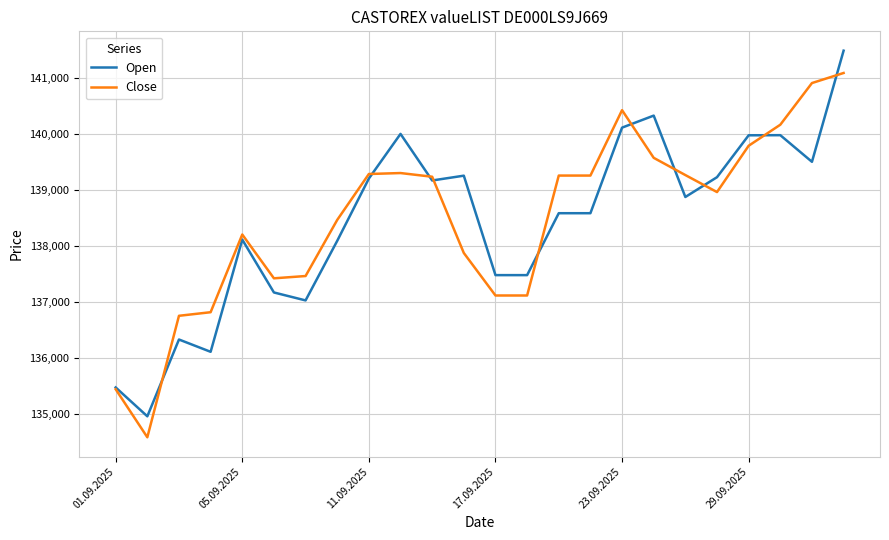

What is the minimum value for Open?

134958